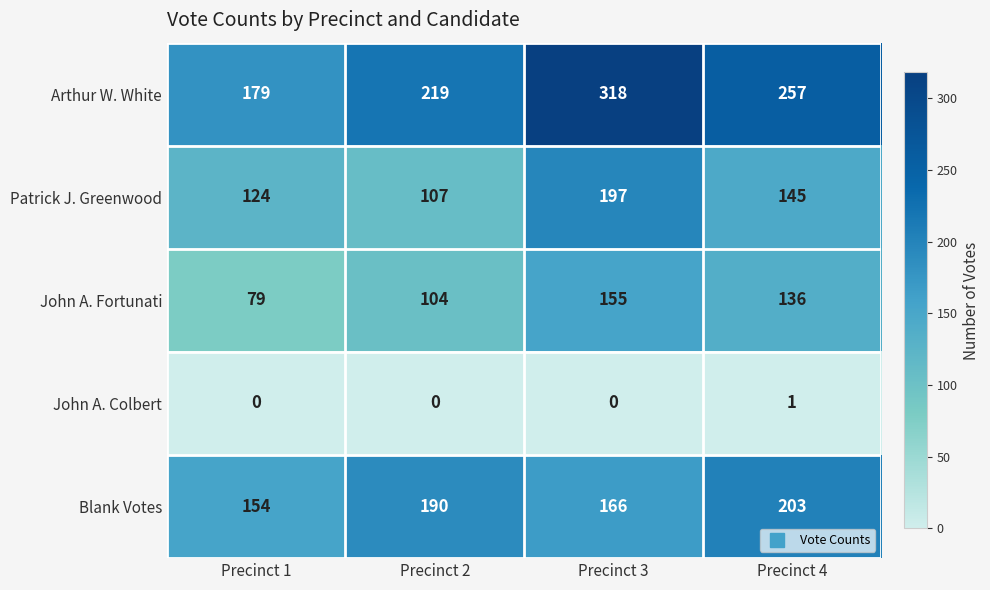

How many data points does each series have?

4